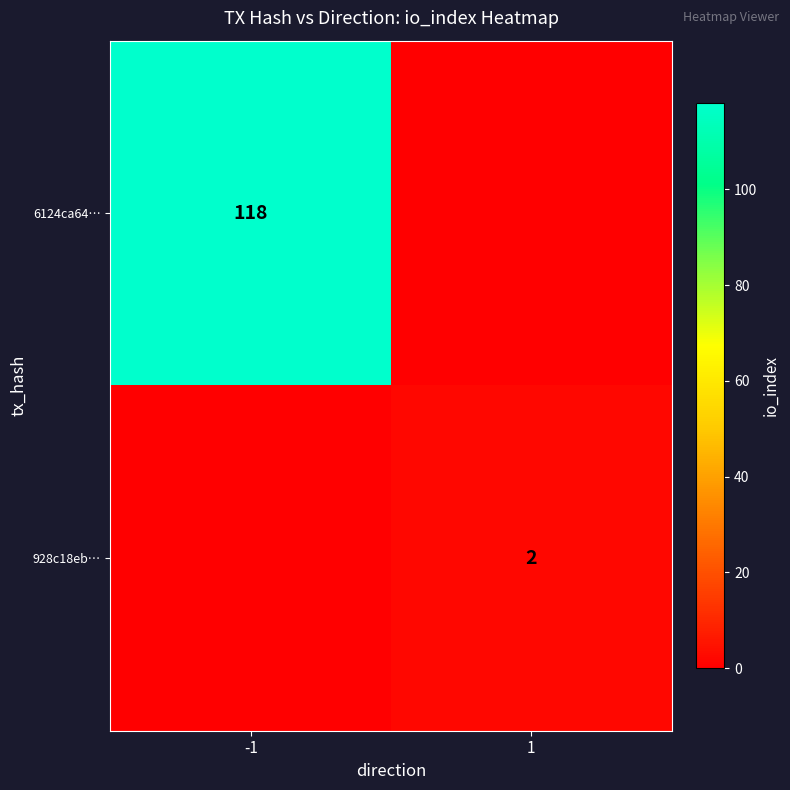

The value of 6124ca64… at -1 is 69. True or false?

False